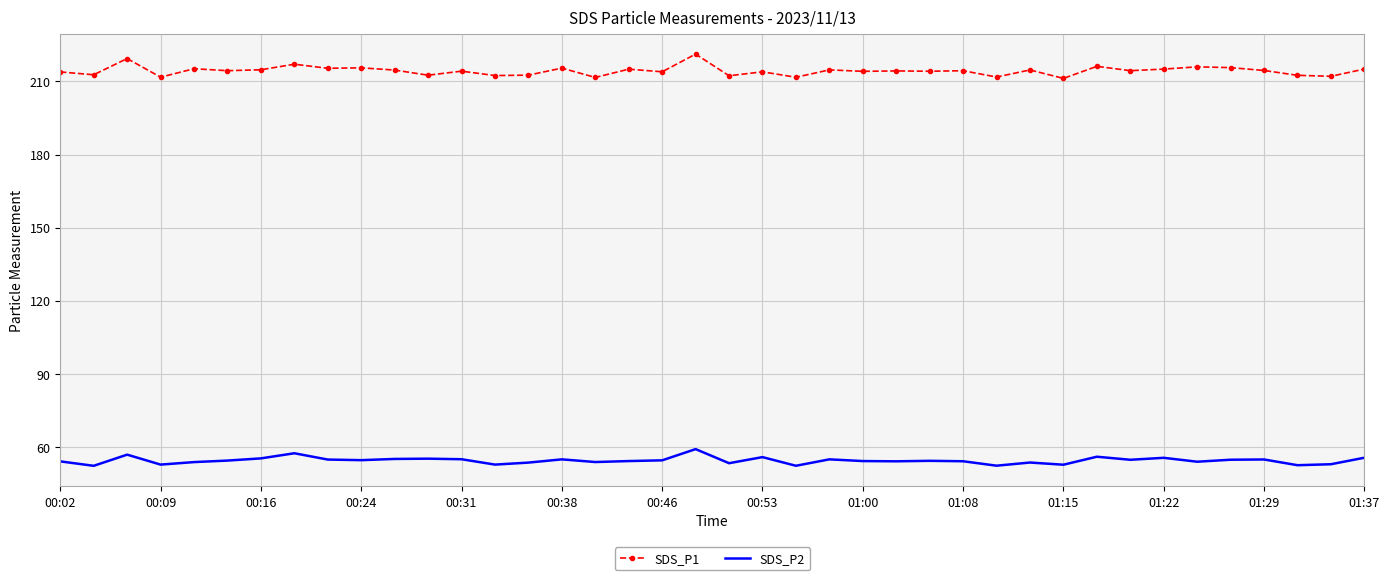

Which series has the widest spread of values?

SDS_P1